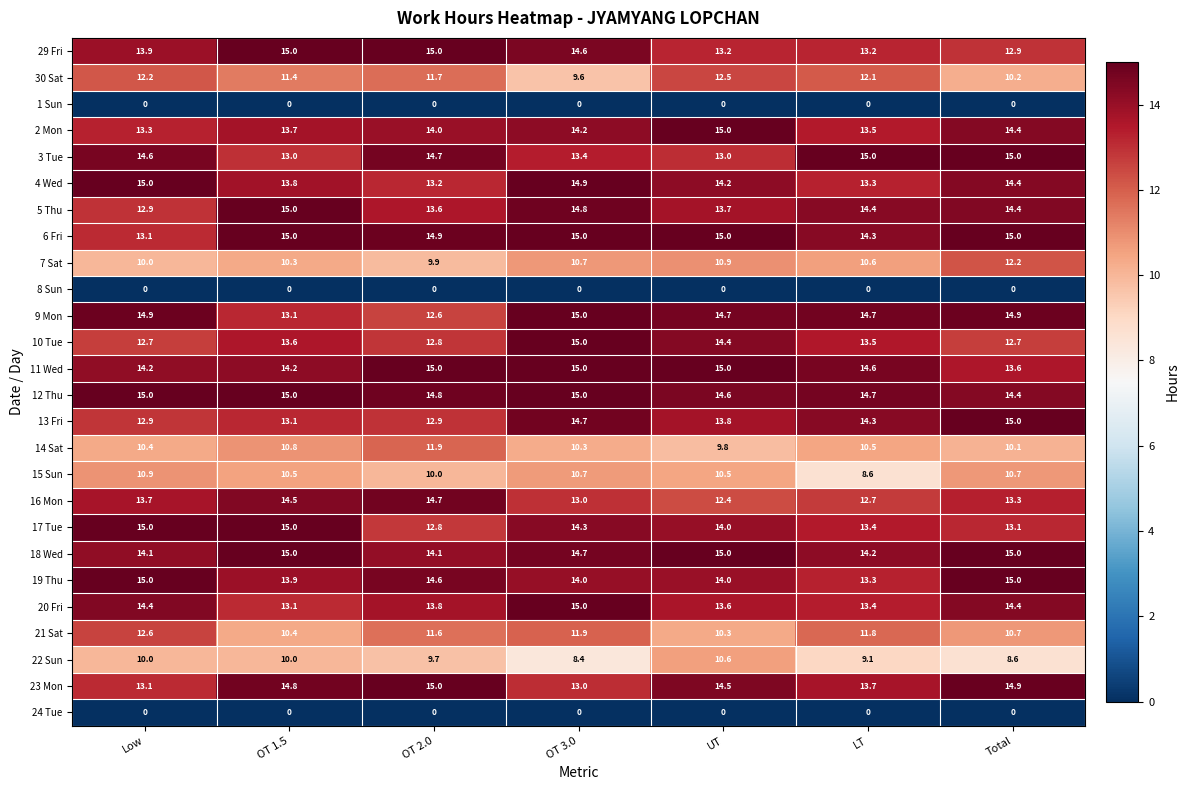

Count the 11 Wed values in the range 14 to 15.

6